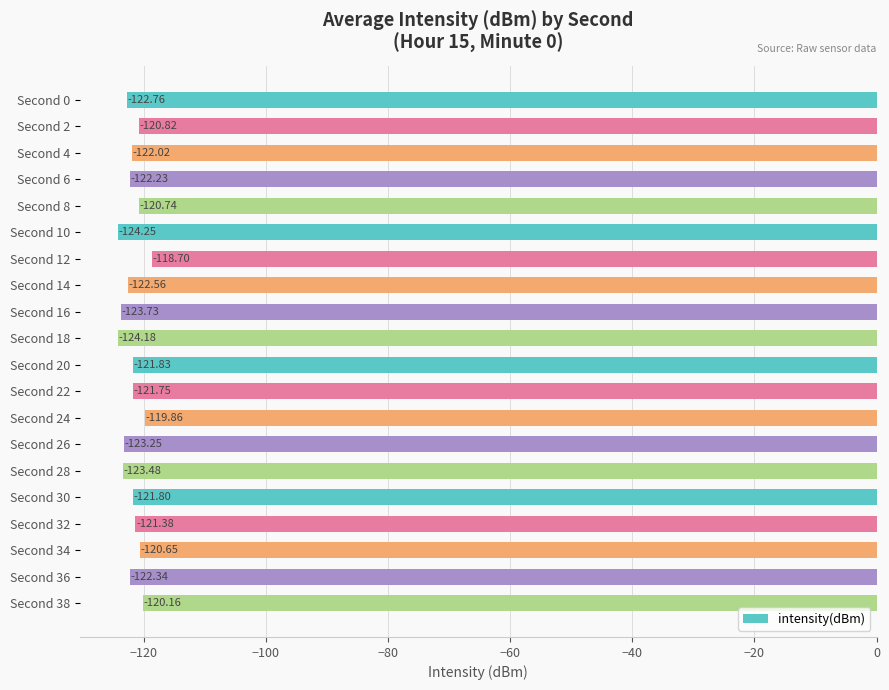

Between Second 4 and Second 26, which is larger?

Second 4